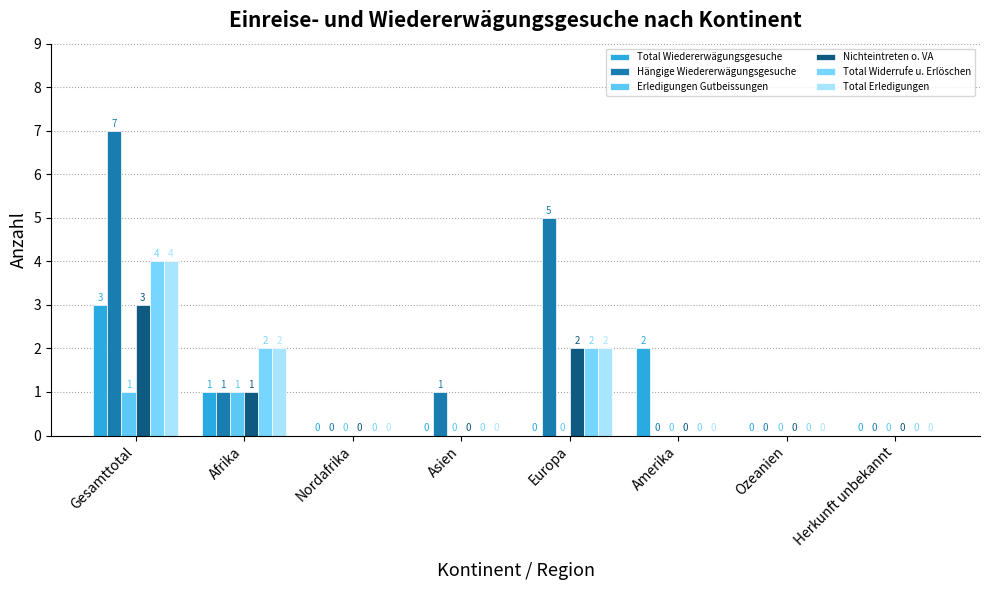

How many values in Total Widerrufe u. Erlöschen are above zero?

3